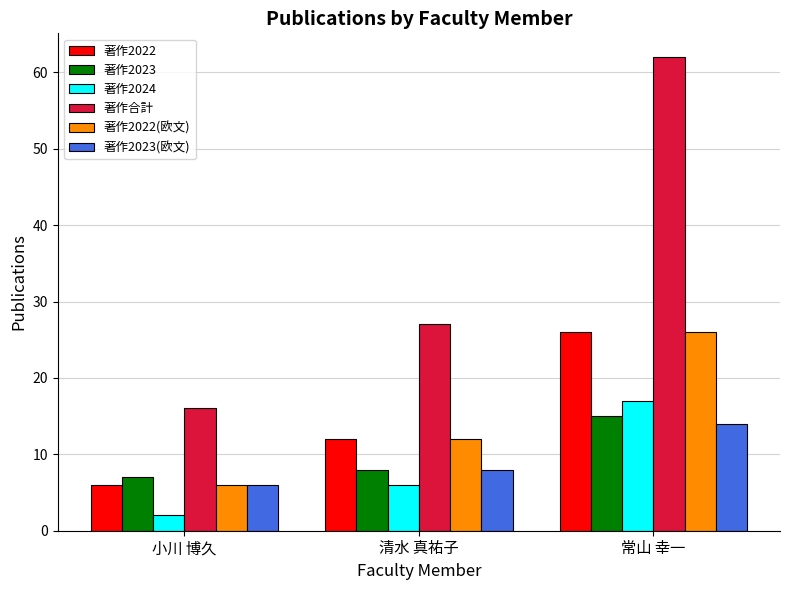

How many 著作2022(欧文) values are between 6 and 26?

3